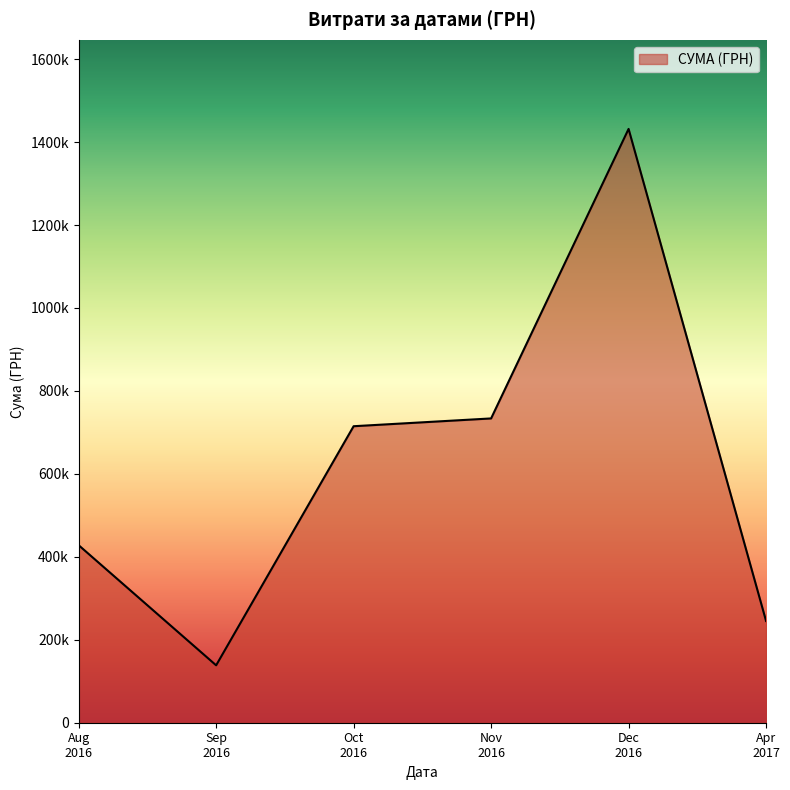

Does the chart display data point markers on the line(s)?

No